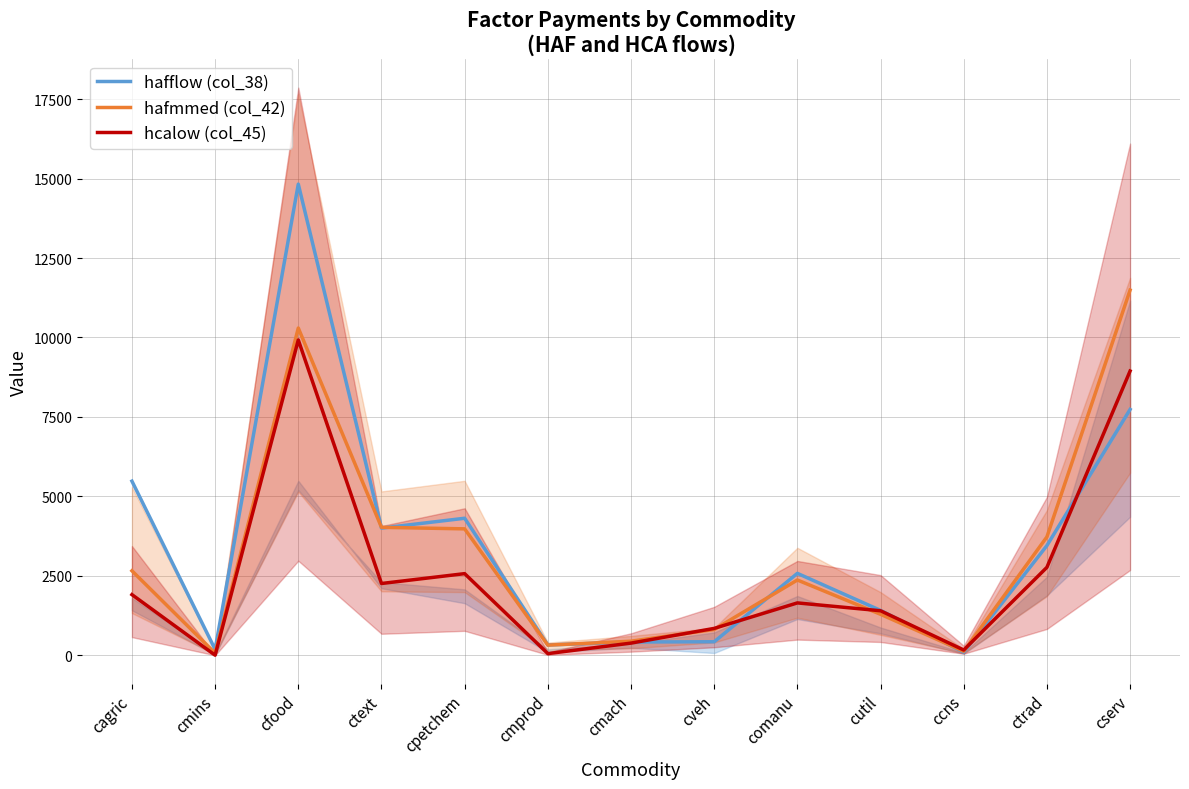

Reading right to left, transcribe all the data shown in this chart.

haffhigh (col_40): 7736.5	3453.5	98.4	1413.4	2579.3	426.9	419.5	326.2	4313.0	4002.8	14824.8	187.0	5480.8
hafmmed (col_42): 11490.7	3726.3	128.4	1291.1	2370.2	813.1	444.7	320.8	3979.0	4027.8	10297.2	68.7	2660.3
hcalow (col_45): 8945.1	2769.1	167.9	1402.4	1649.5	847.5	385.0	54.2	2570.4	2260.2	9923.0	4.8	1910.1